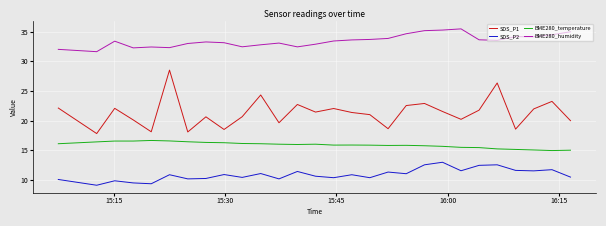

Which series has the largest total across all categories?

BME280_humidity